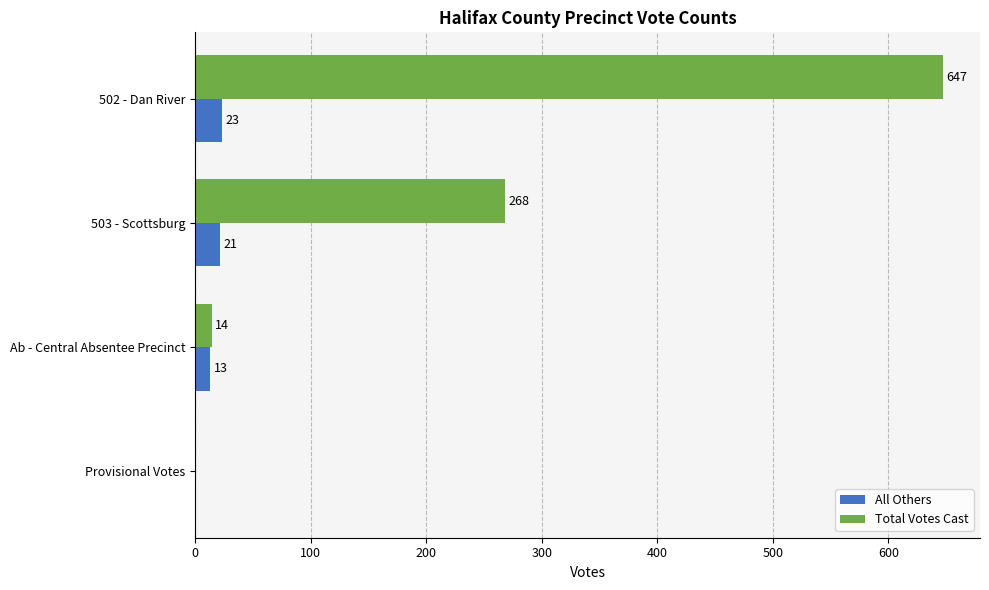

Where is All Others nearest to the value 11?

Ab - Central Absentee Precinct